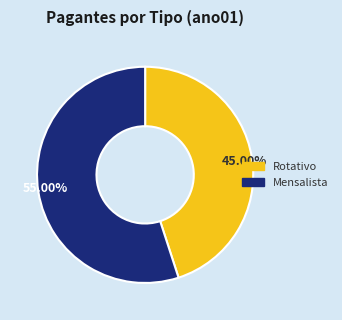

How many slices are in this pie chart?

2